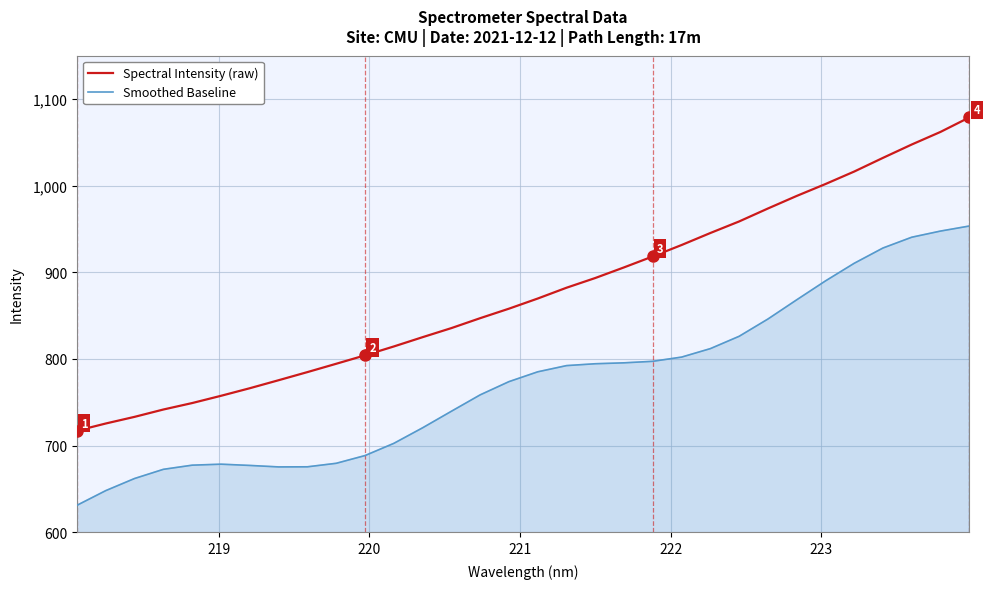

What is the maximum value shown in the chart?

1078.7